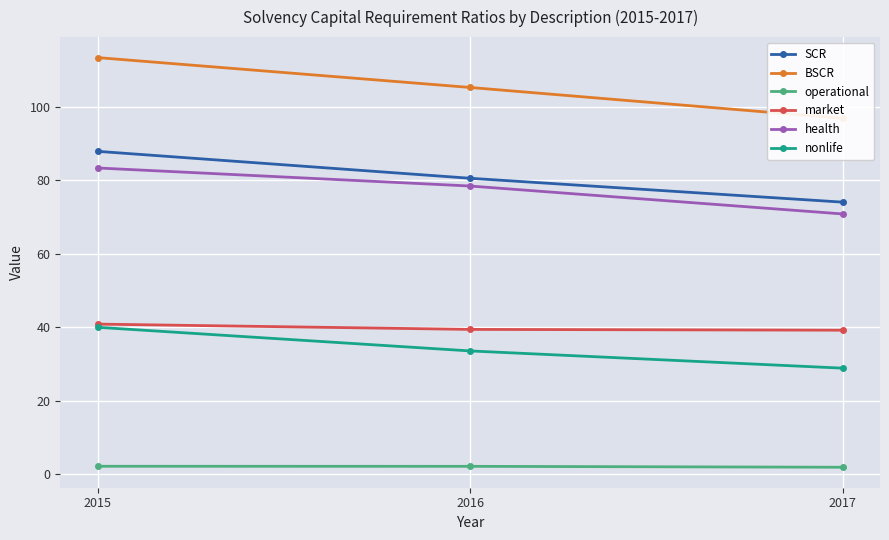

Rank the categories by market value from highest to lowest.

2015, 2016, 2017